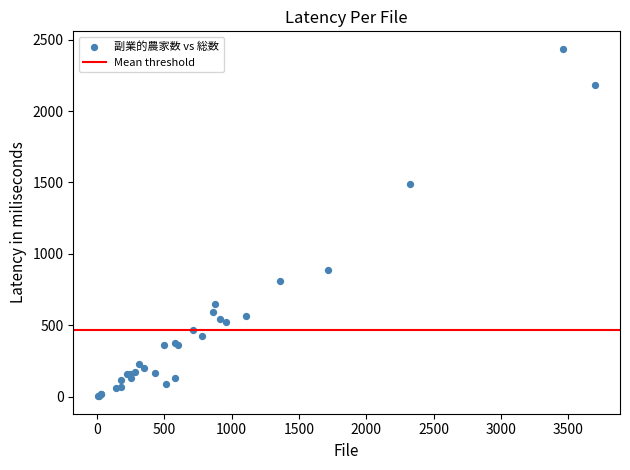

What Y value in the scatter plot is closest to 1219?

1486